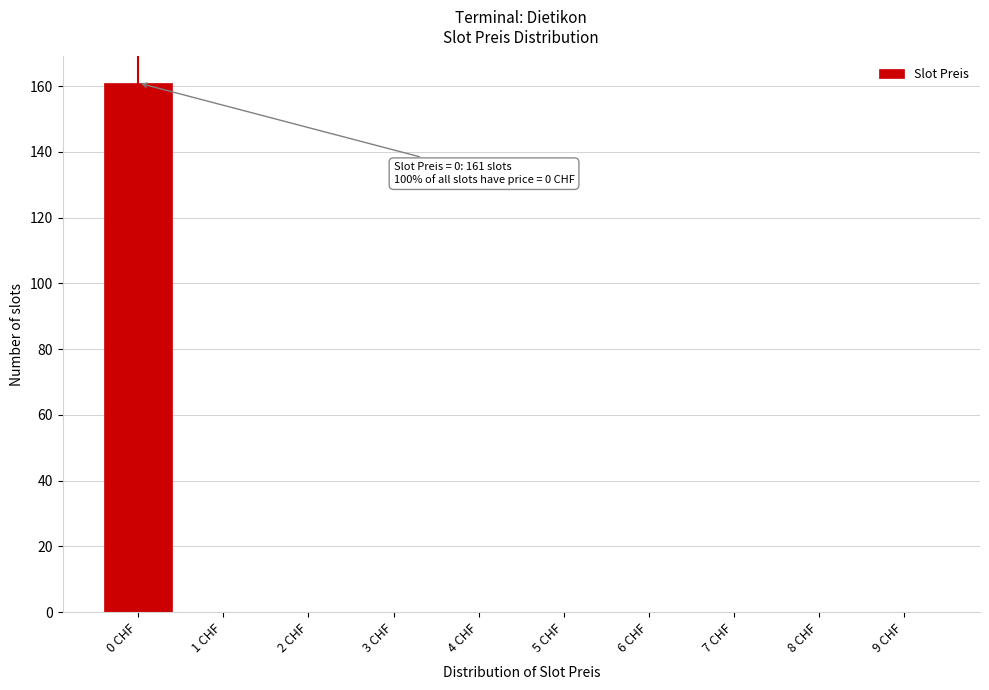

Reading left to right, what are all the values shown in this chart?

0 CHF=161	1 CHF=0	2 CHF=0	3 CHF=0	4 CHF=0	5 CHF=0	6 CHF=0	7 CHF=0	8 CHF=0	9 CHF=0